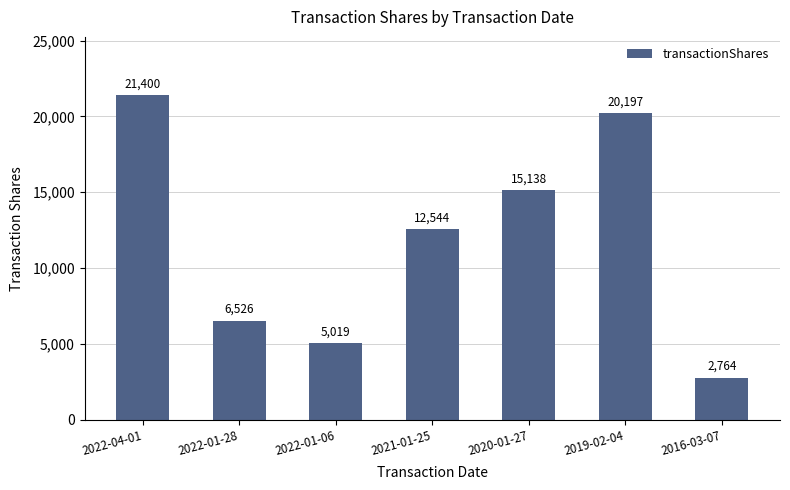

Reading left to right, extract all data points from this chart.

2022-04-01=21400	2022-01-28=6526	2022-01-06=5019	2021-01-25=12544	2020-01-27=15138	2019-02-04=20197	2016-03-07=2764